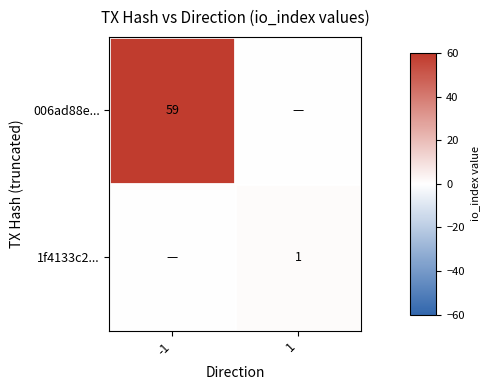

The 006ad88e... series shows 59 at -1. True or false?

True